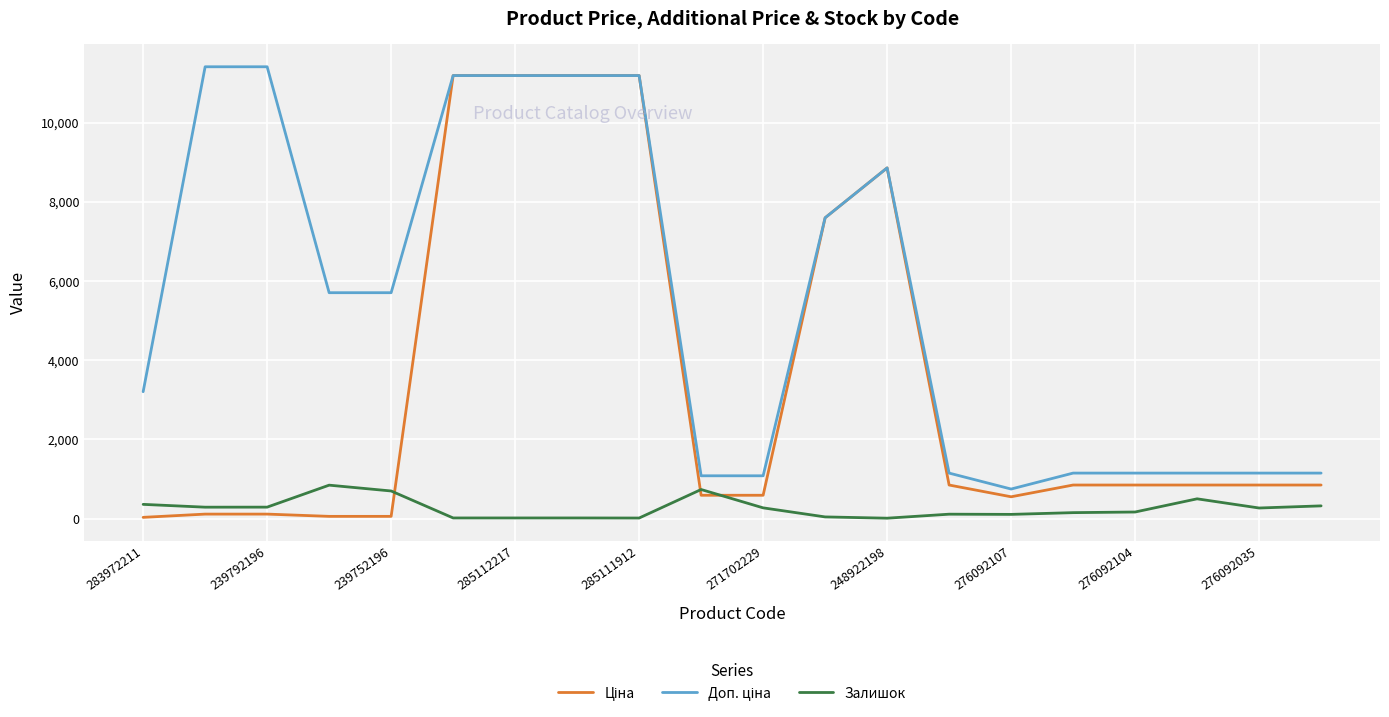

What is the maximum value shown in the chart?

11410.0